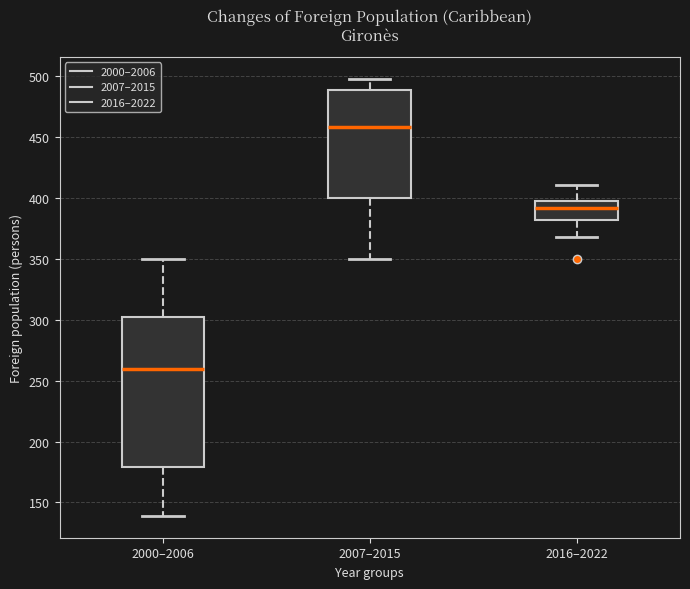

Which box is the tallest, from its lower edge to its upper edge?

2000–2006